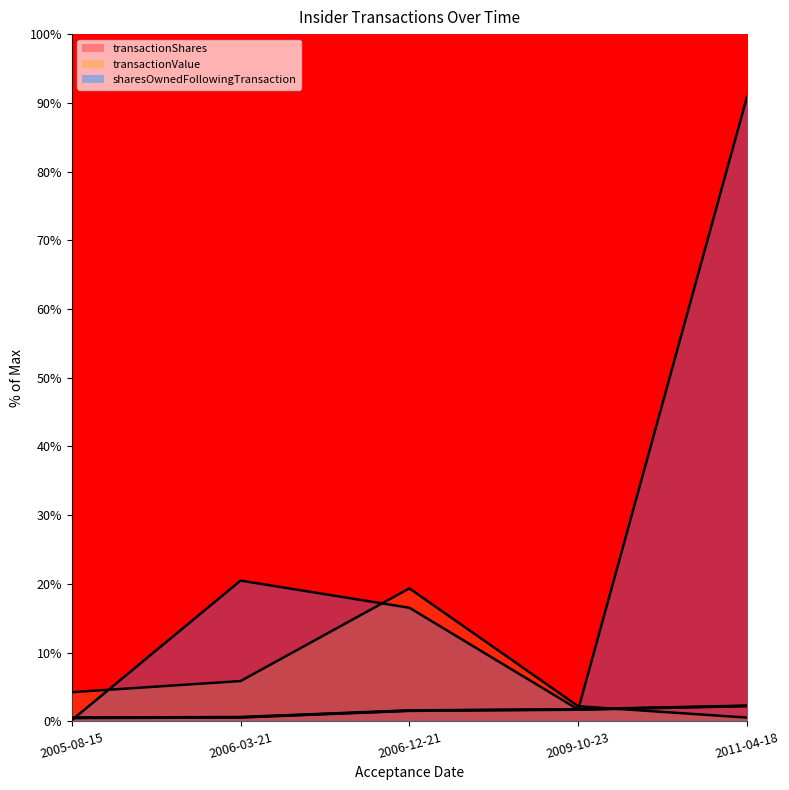

Rank the series at 2006-12-21 from highest to lowest value.

transactionValue, sharesOwnedFollowingTransaction, transactionShares